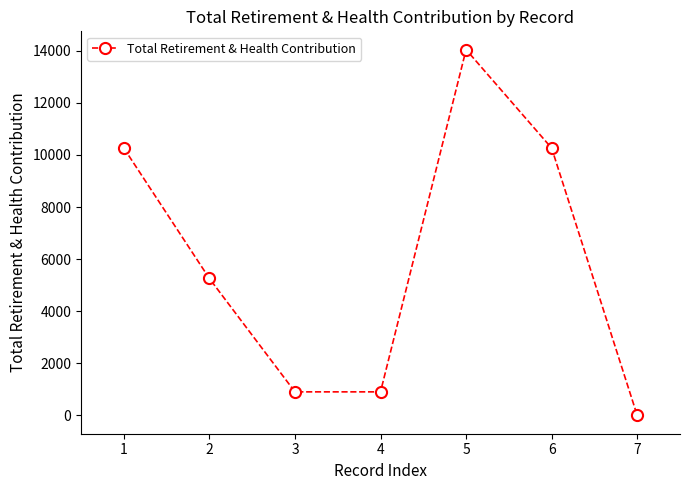

Where is the first local maximum?

5